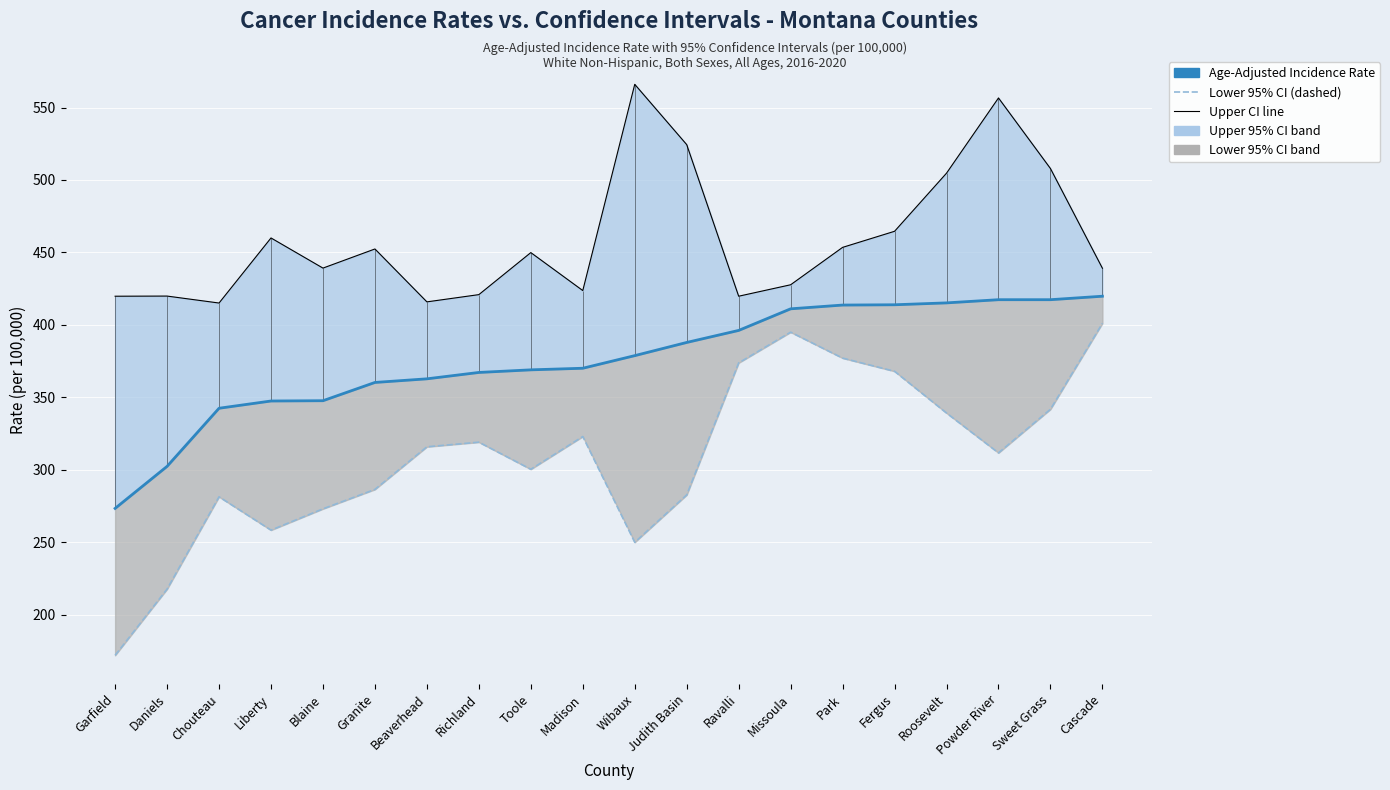

Which has a higher value, Daniels or Blaine?

Blaine